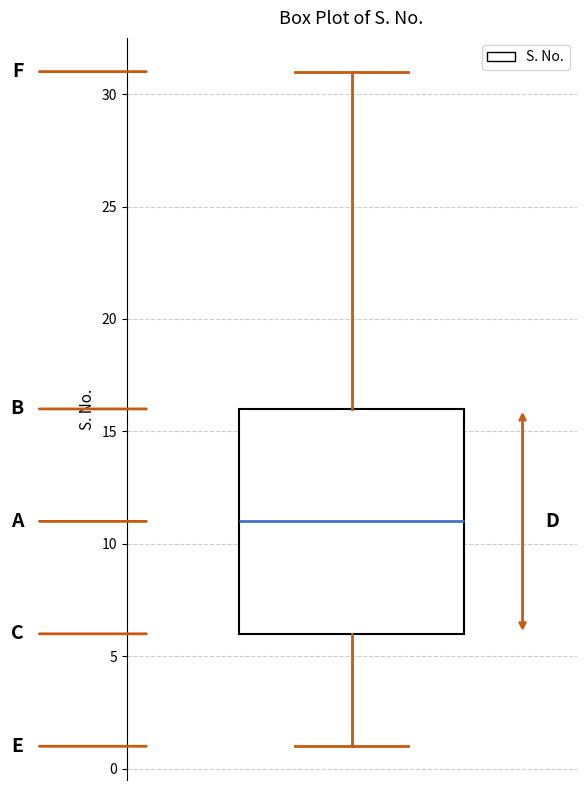

Where is the upper edge of the box on the y-axis? The values are not printed on the chart, so give them approximately, as read against the axis.

16